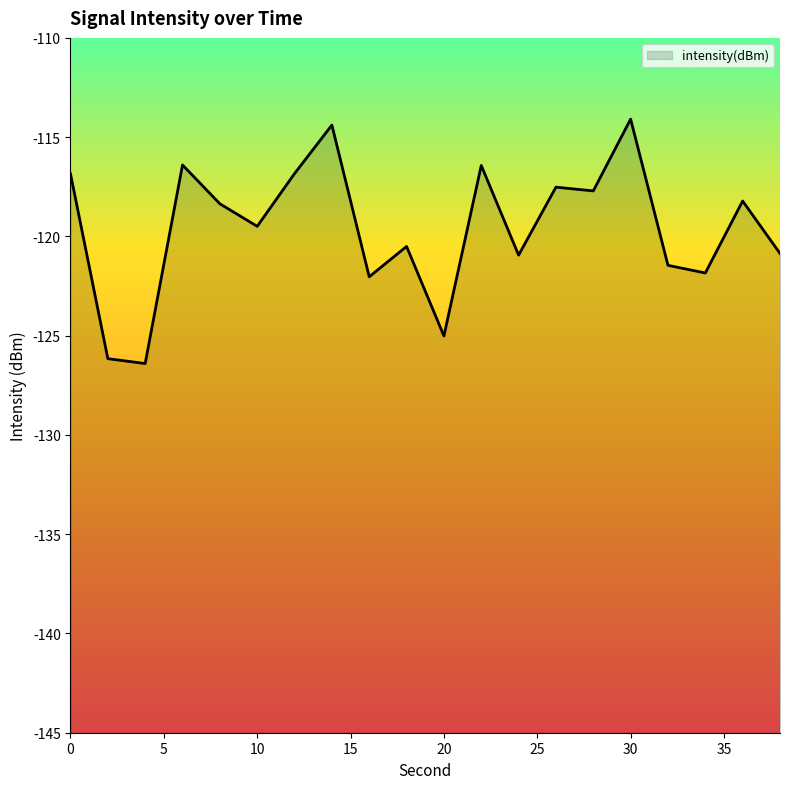

What is the greatest value displayed?

-114.1